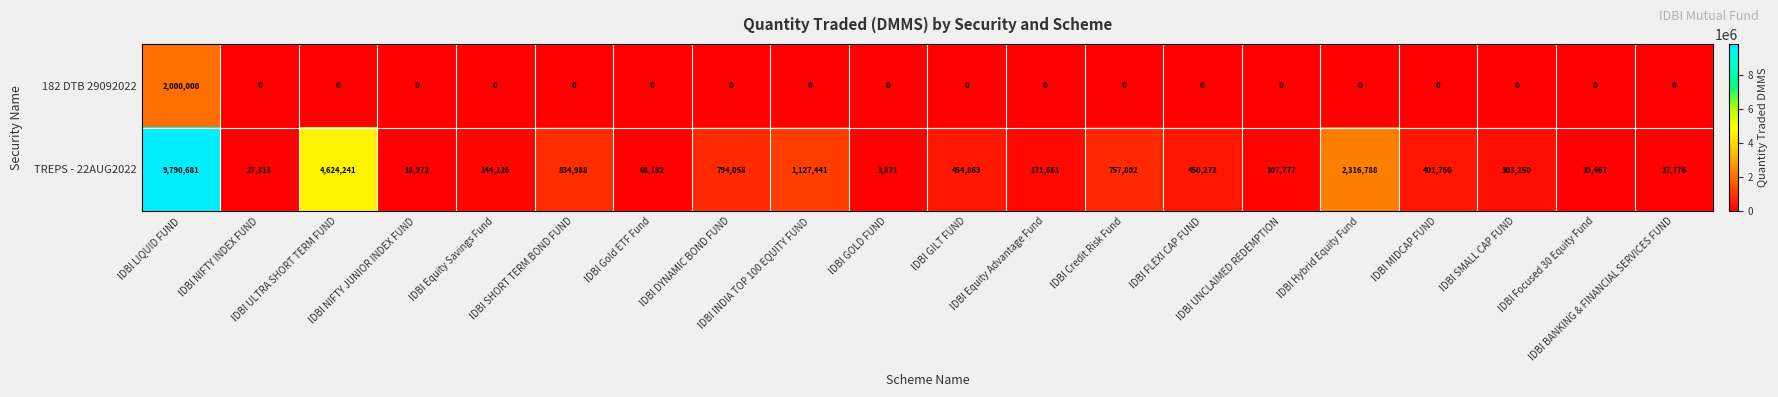

At how many categories does at least one series exceed 8559076?

1